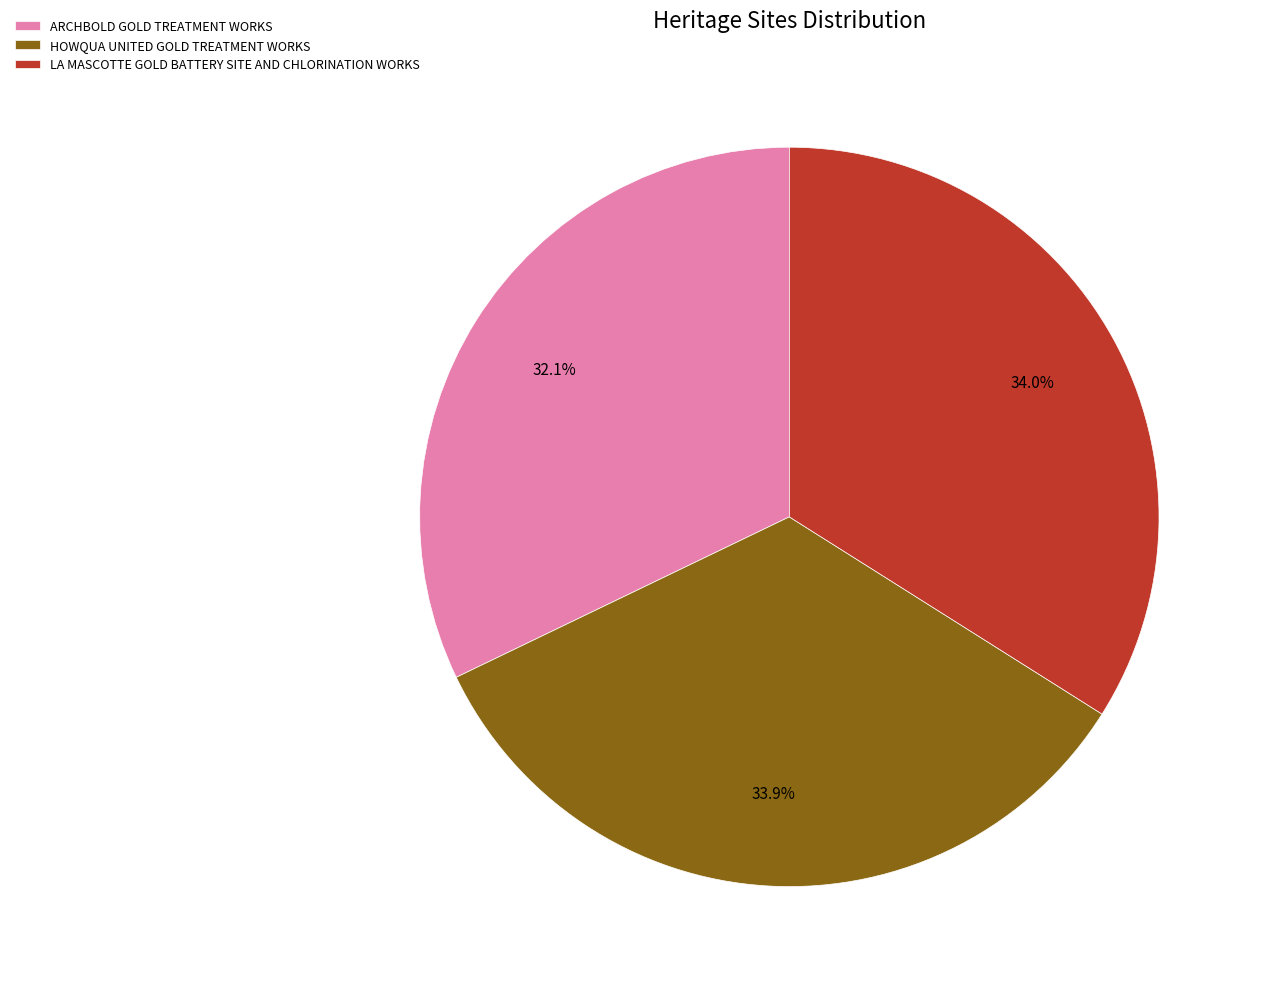

Does any single category account for the majority?

No